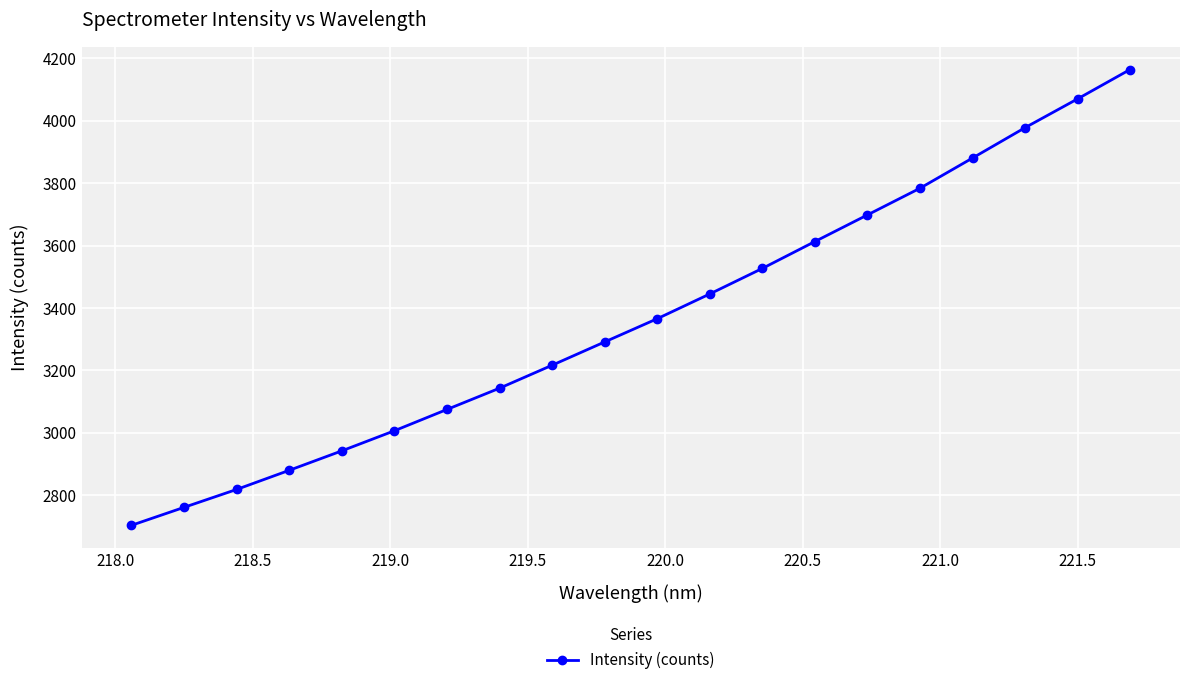

What is the average value?

3368.0